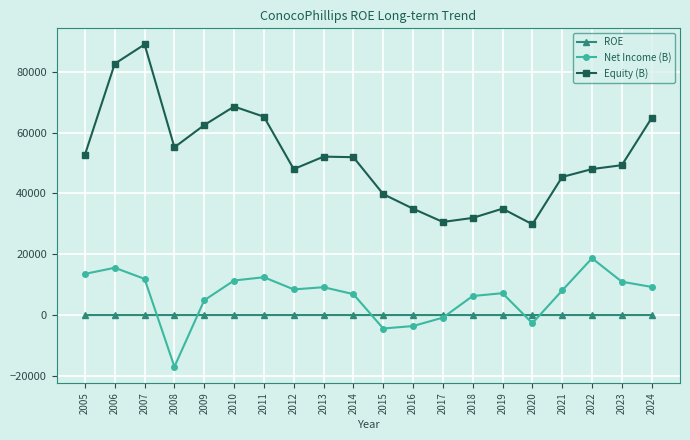

Which series changed the most between 2006 and 2007?

Equity (B)